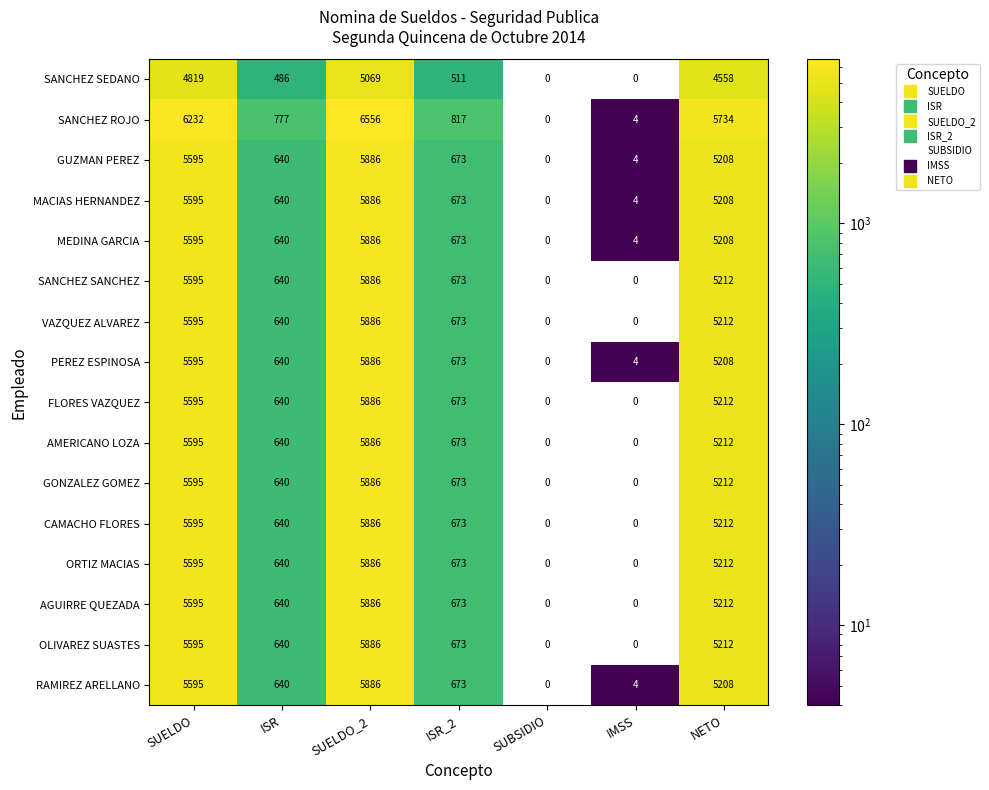

At how many categories does at least one series exceed 5234?

3